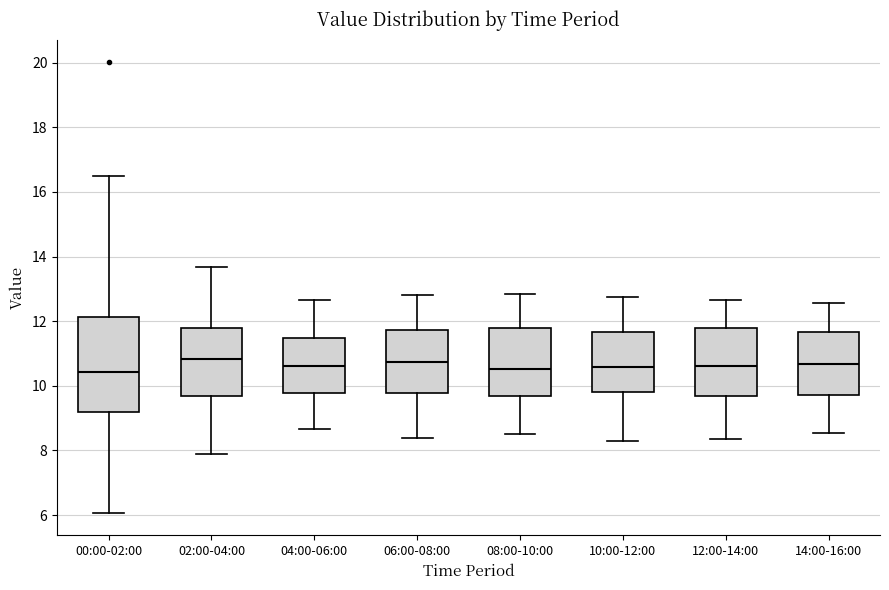

Comparing the boxes themselves (not the whiskers), which one is the tallest?

00:00-02:00